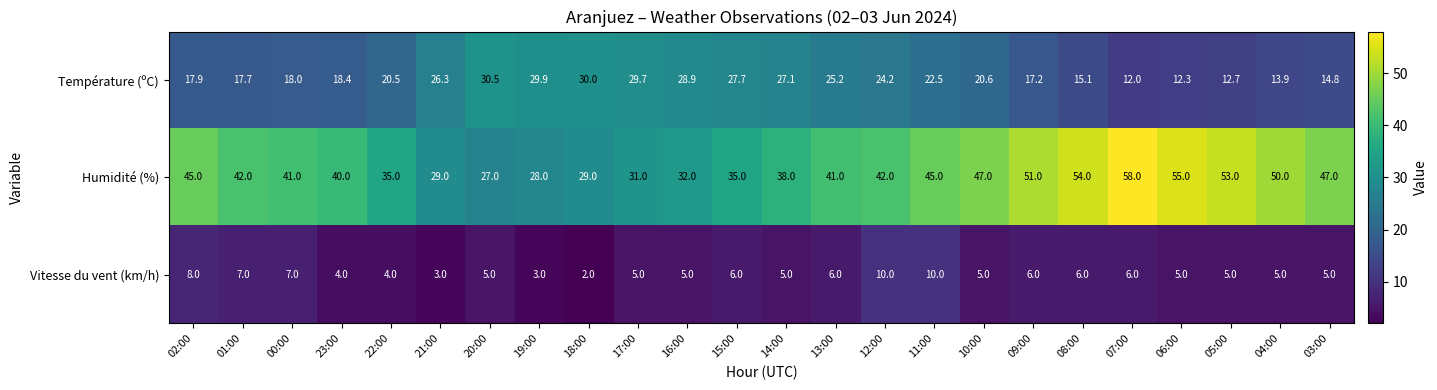

What is the difference between the maximum and minimum values in the Vitesse du vent (km/h) series?

8.0